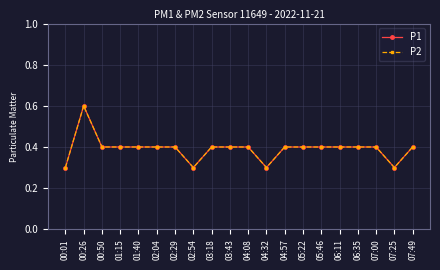

What position from the right is 00:01?

20